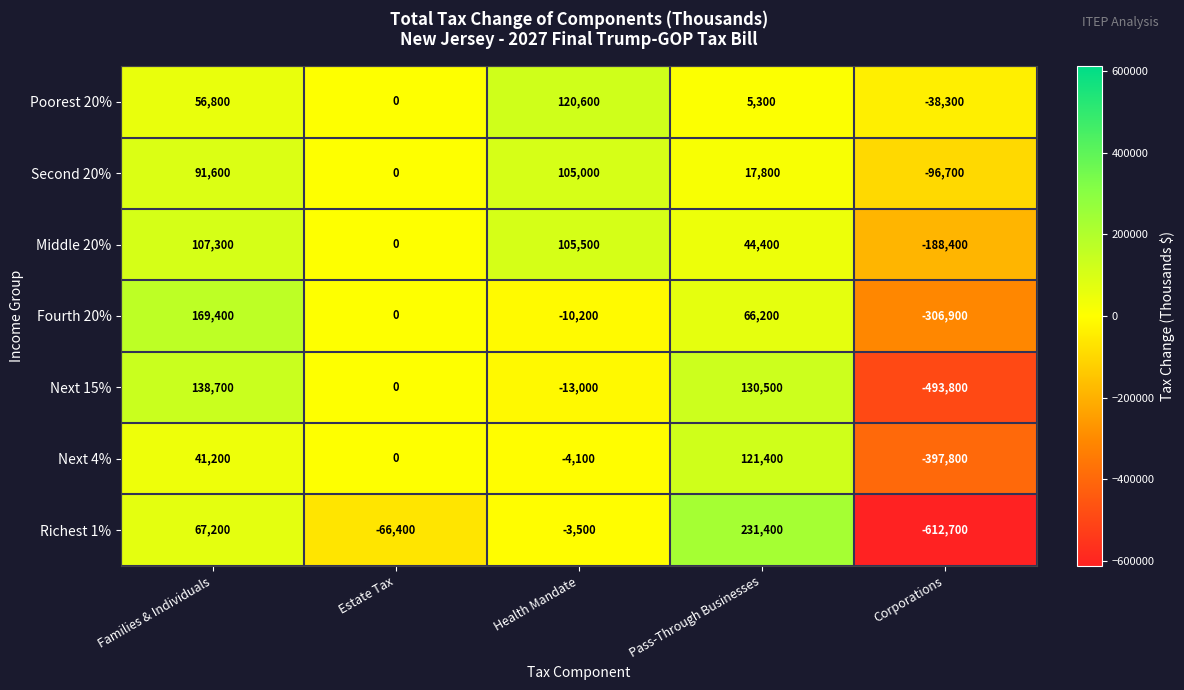

At Corporations, list the series in order from largest to smallest.

Poorest 20%, Second 20%, Middle 20%, Fourth 20%, Next 4%, Next 15%, Richest 1%